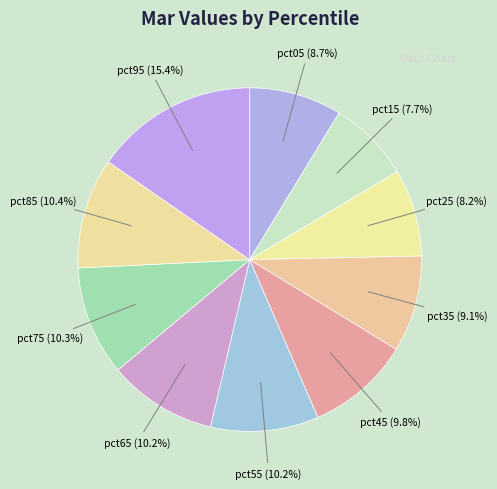

True or false: pct15 accounts for 8% of the total.

True